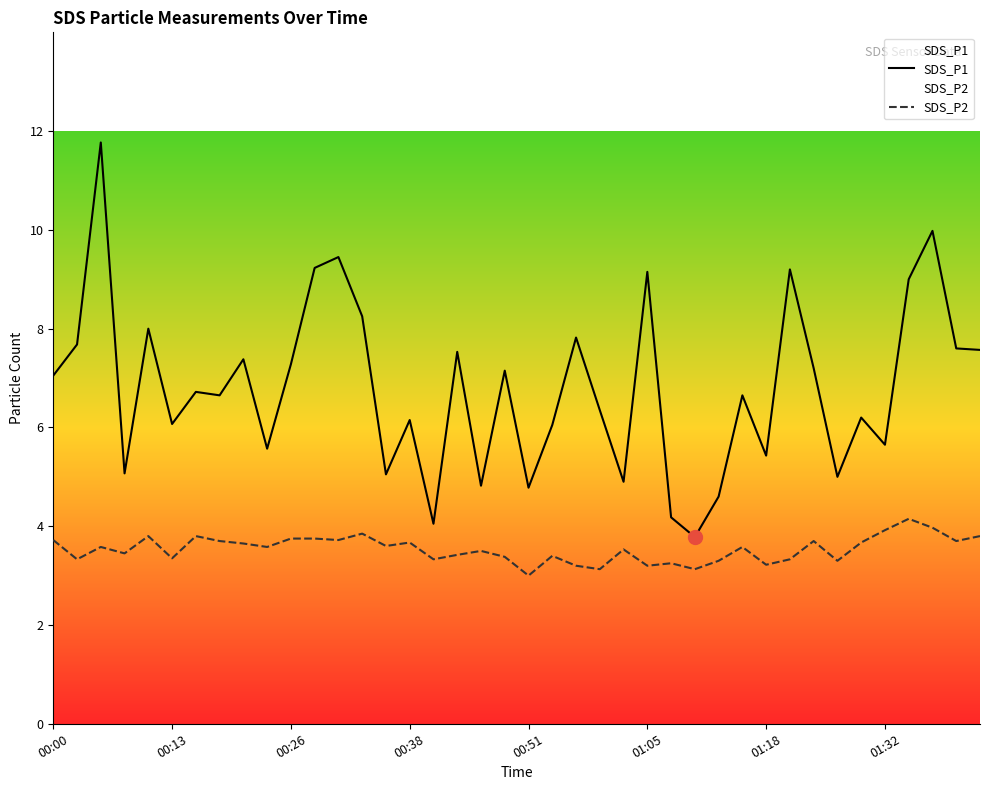

Which series has the largest total across all categories?

SDS_P1